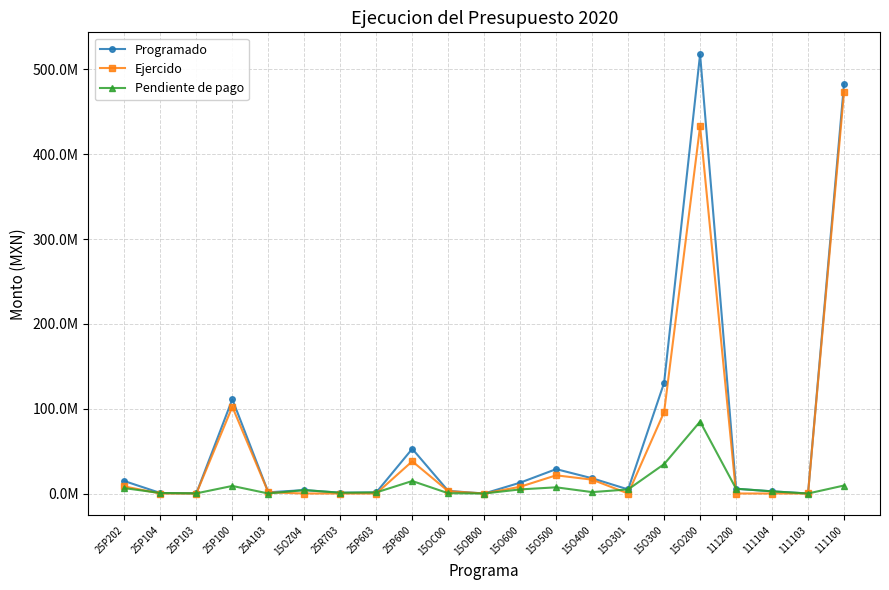

In Programado, how many points are higher than both neighbors (excluding endpoints)?

5